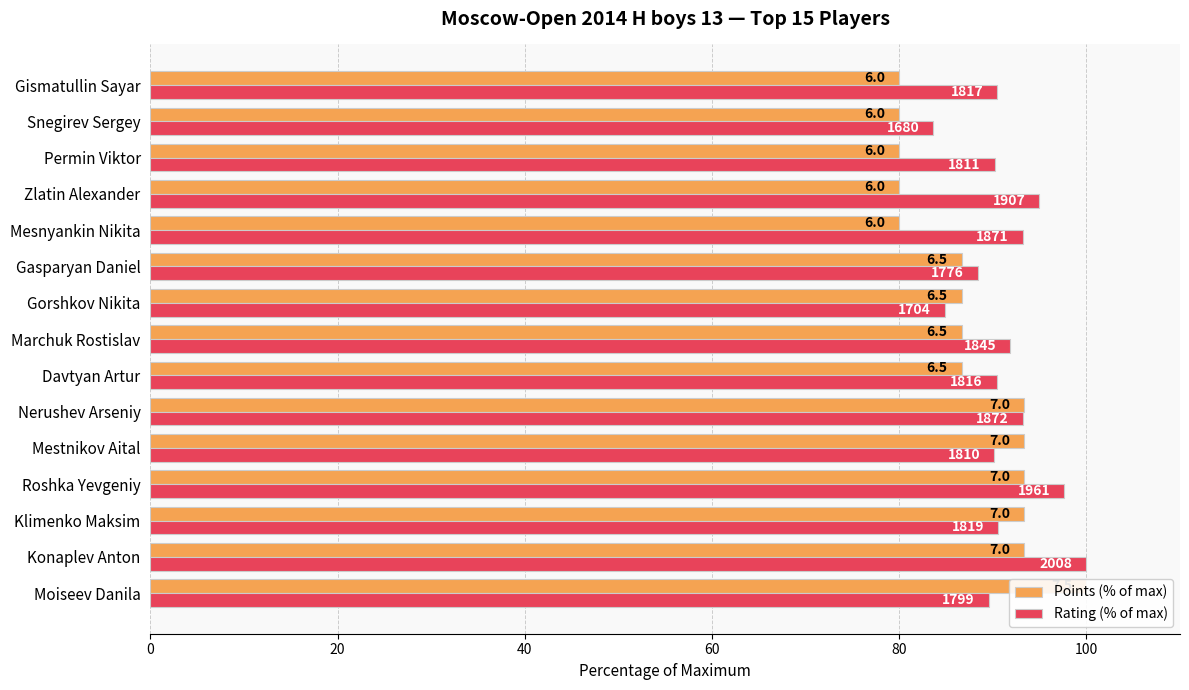

How many distinct data groups are displayed?

2